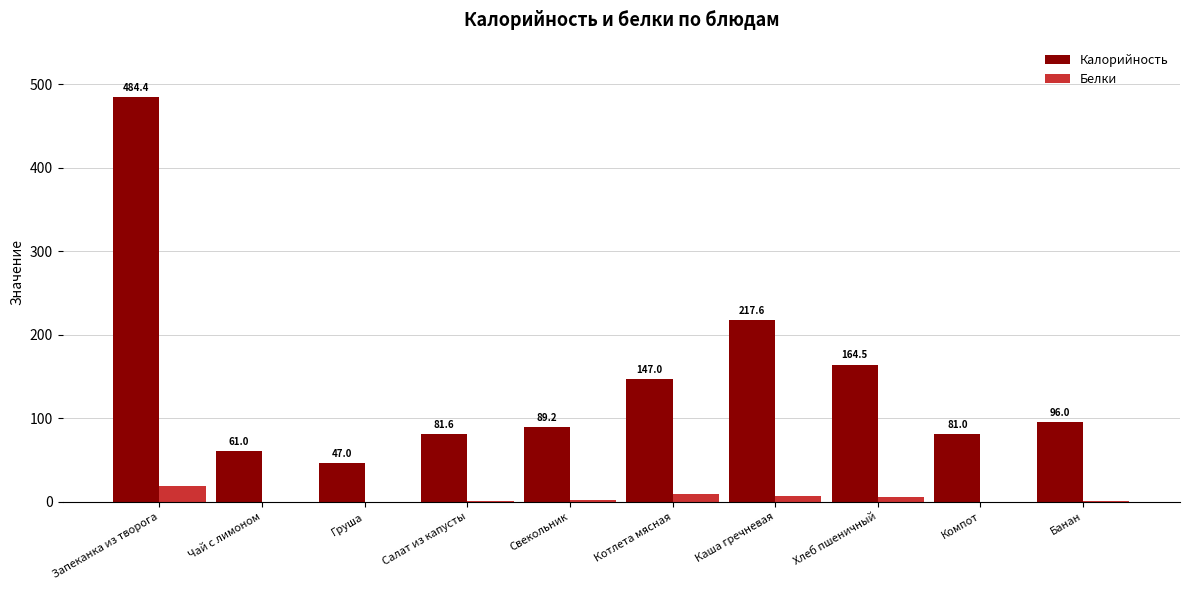

At which category is the sum across all series the highest?

Запеканка из творога